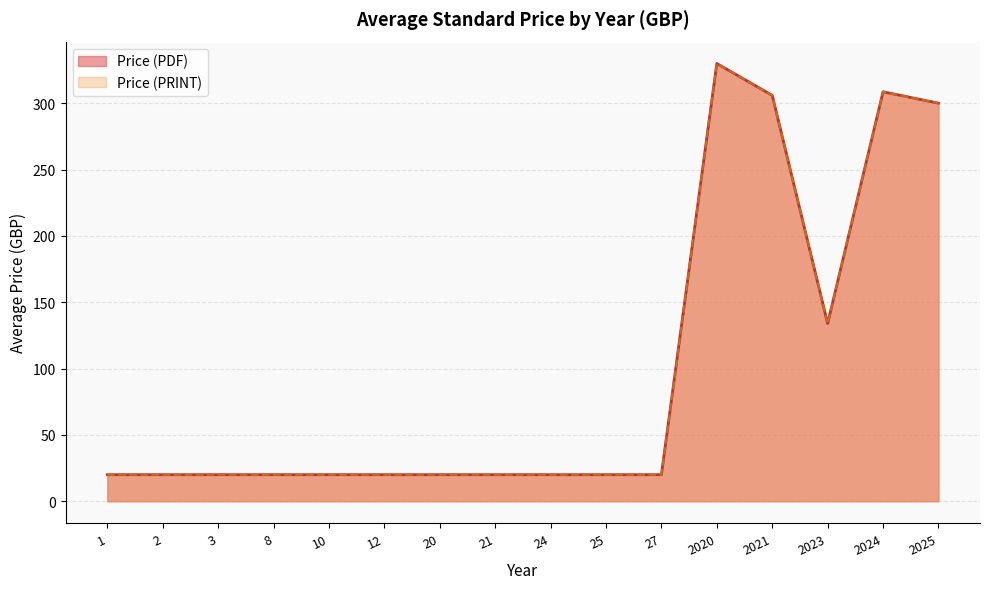

Does the chart have visible grid lines?

Yes